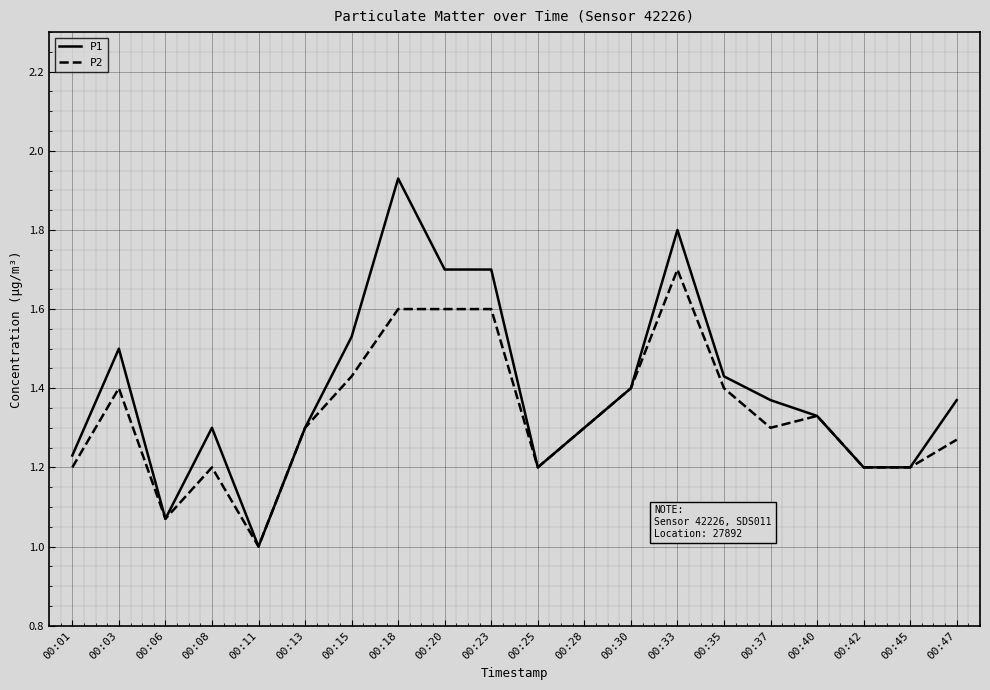

True or false: P1 has a value of 1.4 at 00:35.

True